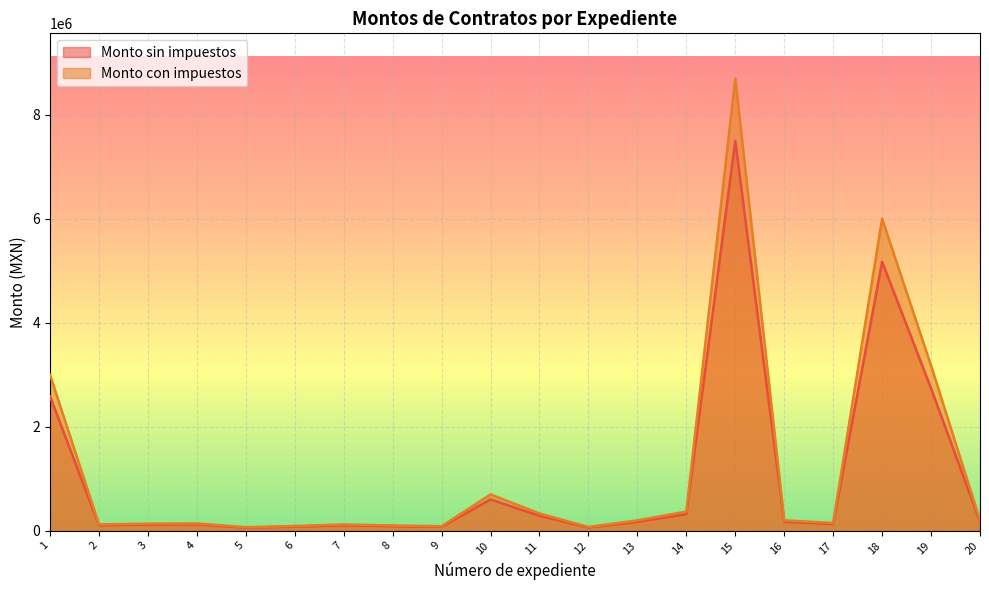

What is the difference between the highest and lowest values at 7?

16275.9